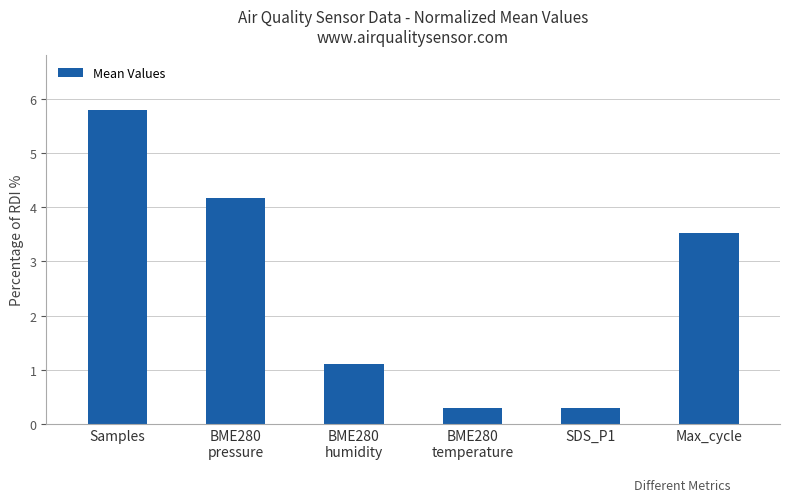

Reading left to right, transcribe all the data shown in this chart.

Samples=5.8	BME280
pressure=4.2	BME280
humidity=1.1	BME280
temperature=0.3	SDS_P1=0.3	Max_cycle=3.5